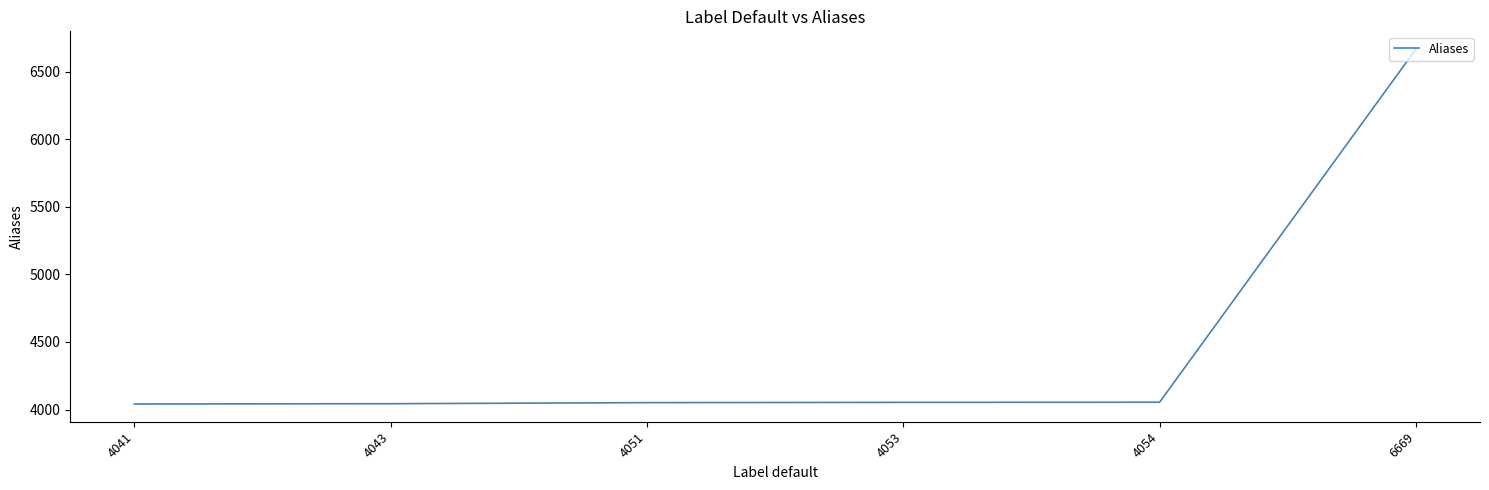

What is the change in value from 4051 to 6669?

+2618